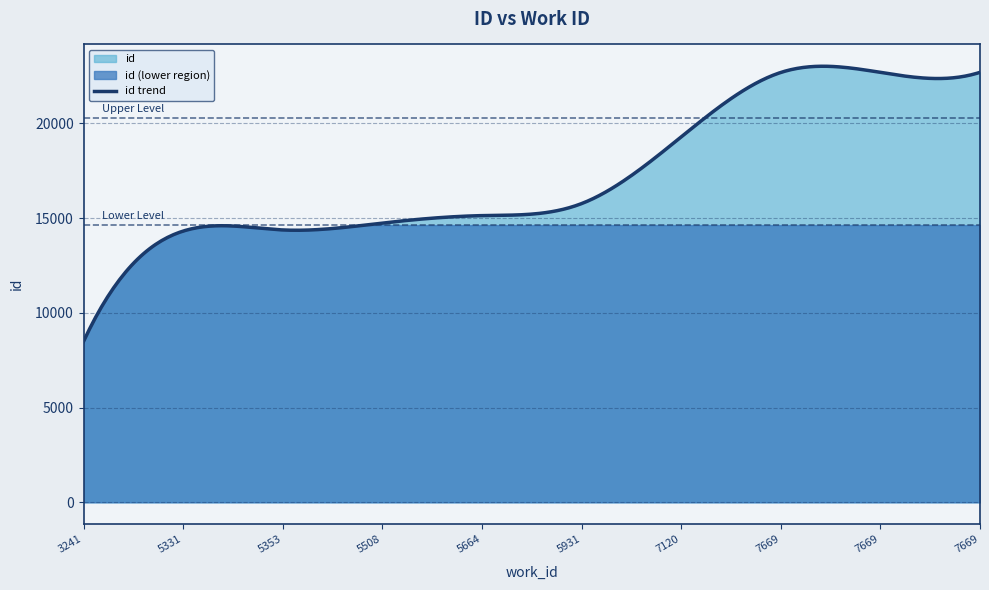

Does the chart display data point markers on the line(s)?

No